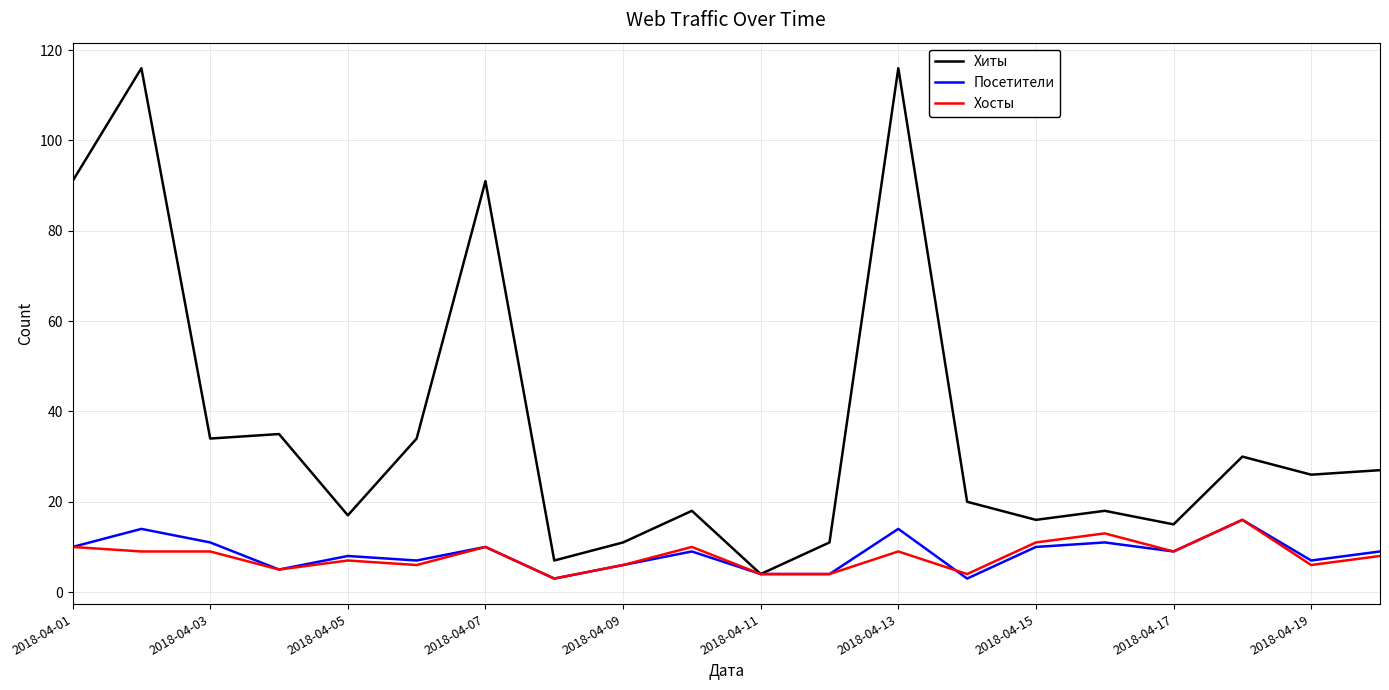

True or false: Хосты has more than 2 interior local peaks.

True